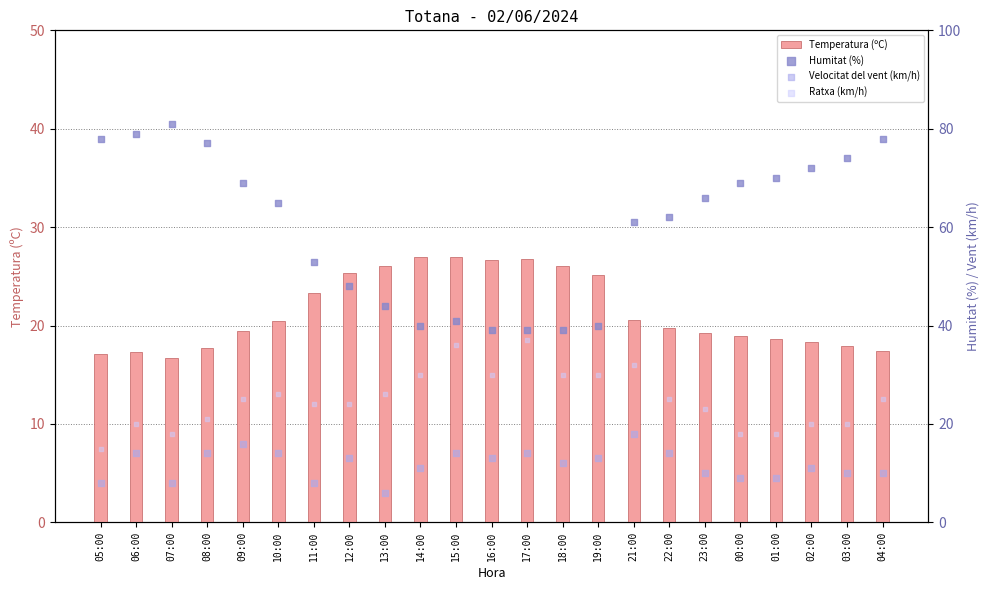

Which series has the widest spread of Y values?

Humitat (%)